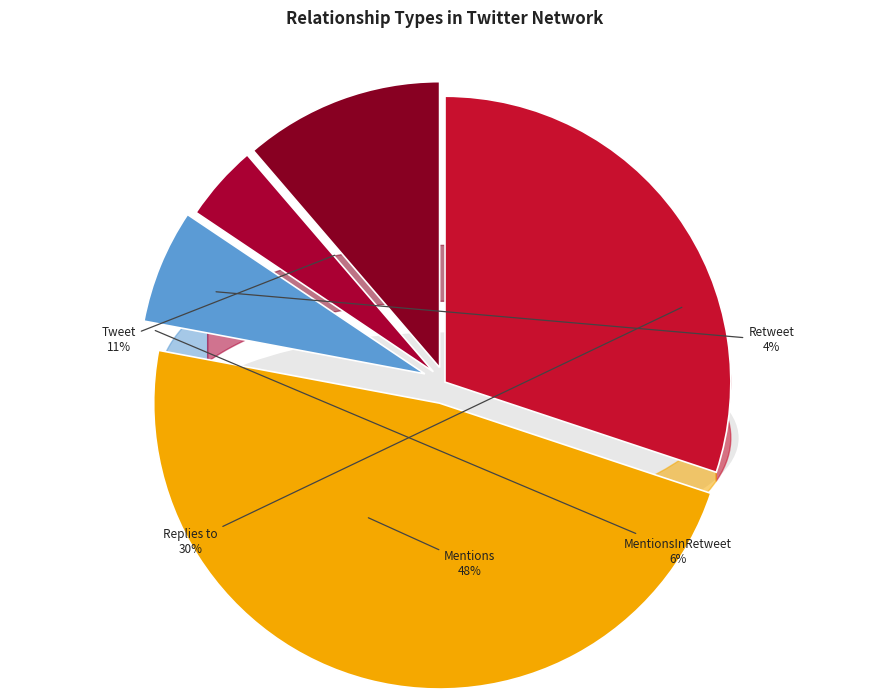

Which category has the smallest portion of the pie?

Retweet